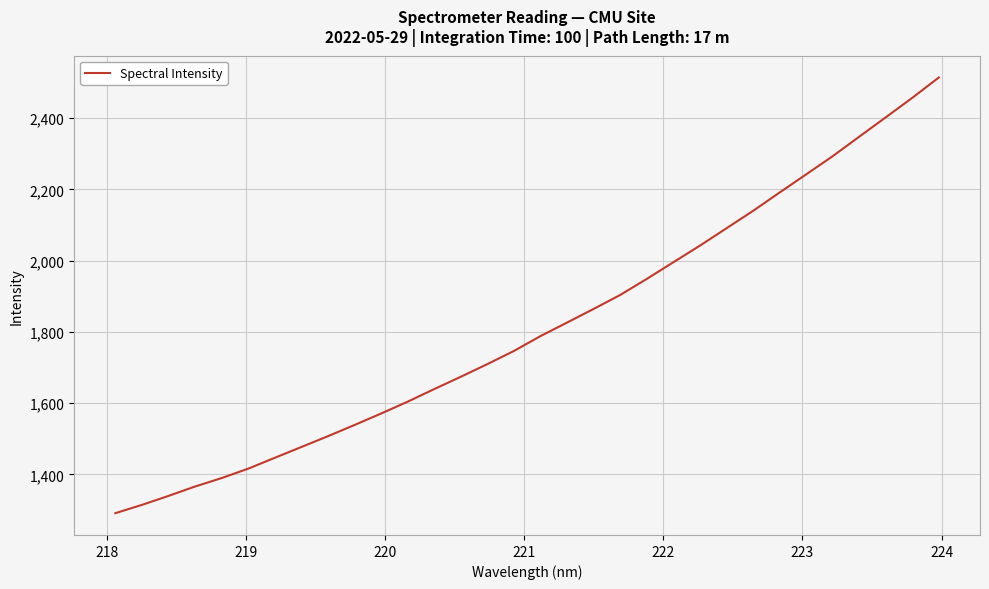

Does the chart have visible grid lines?

Yes